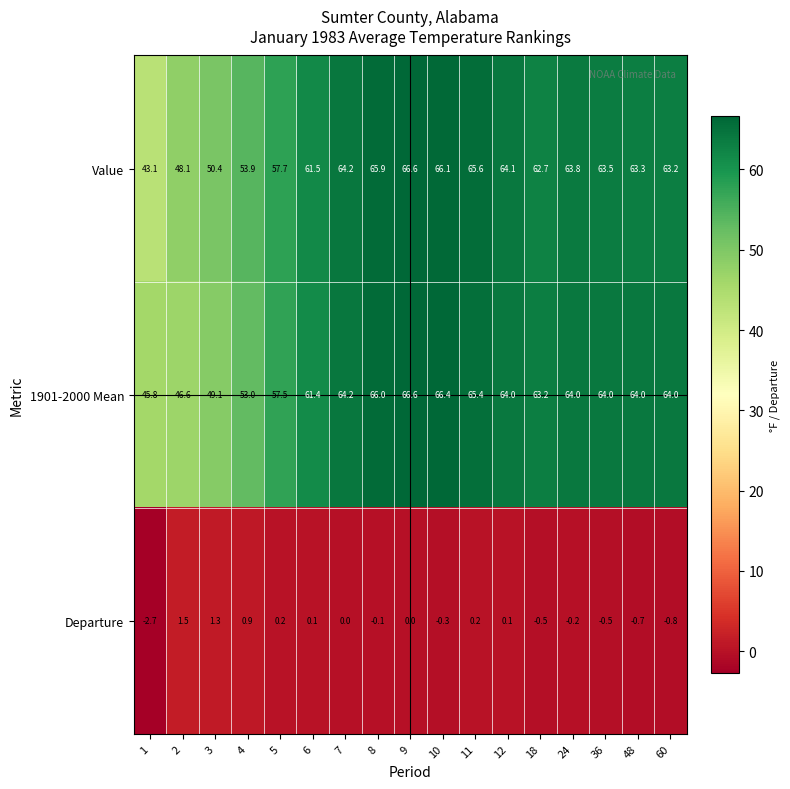

What is the difference between the 1901-2000 Mean values at 1 and 24?

18.2